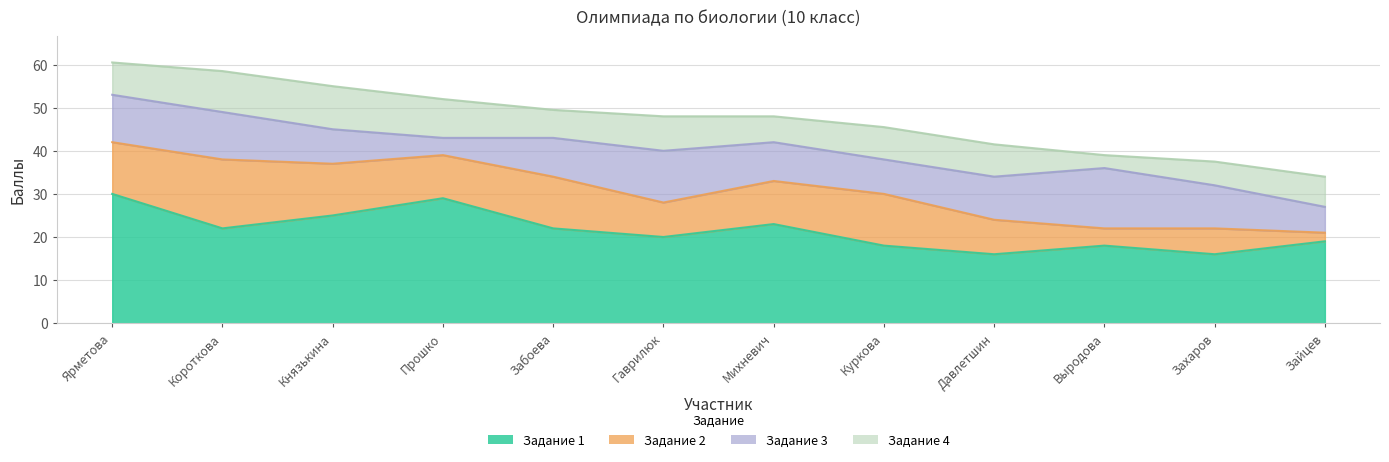

True or false: Задание 2 and Задание 3 cross at least once.

True